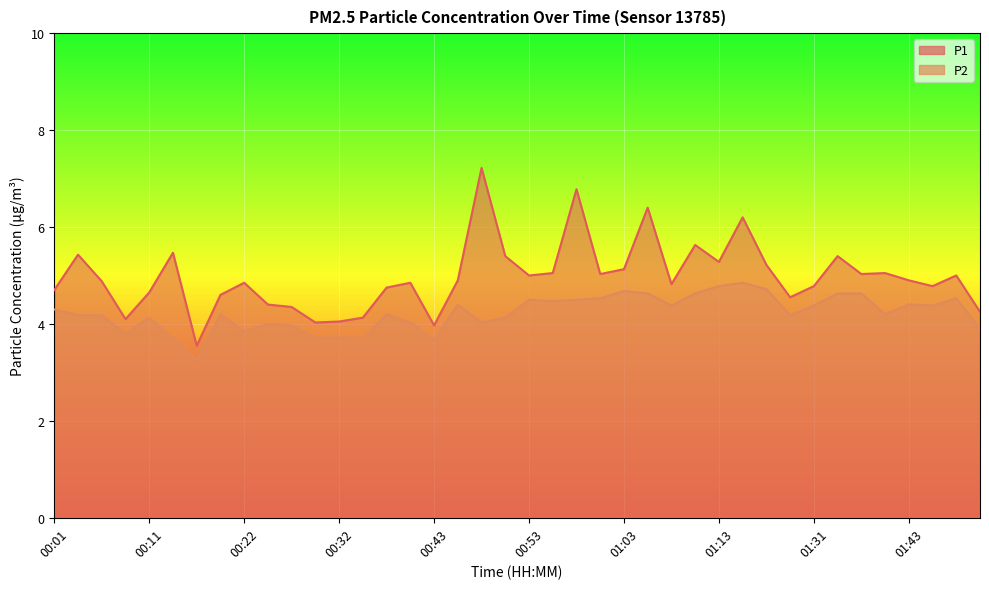

How many data points in P2 are less than 4?

10